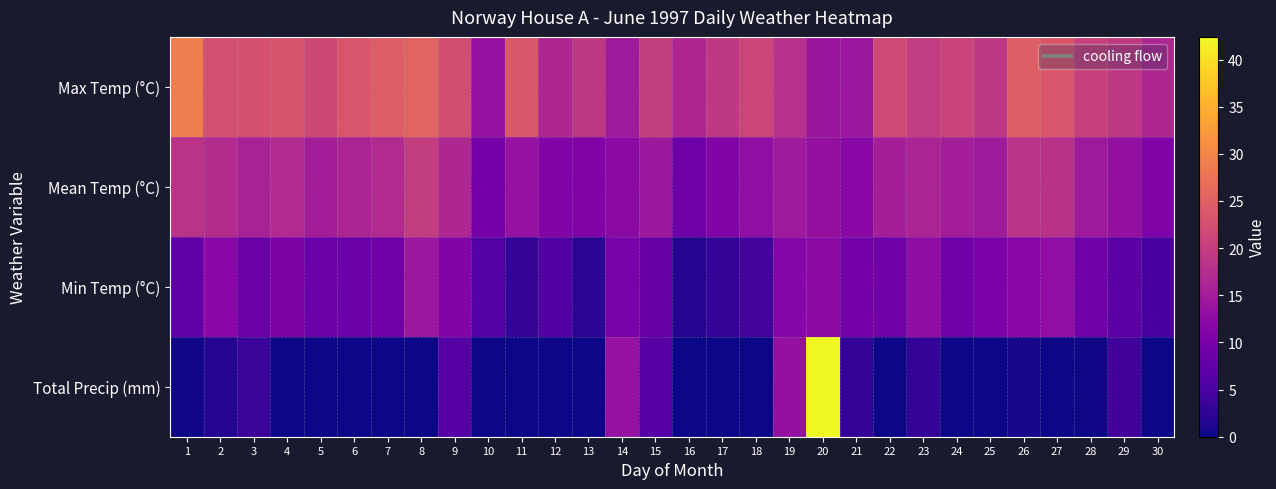

Which label corresponds to the largest value in the chart?

20